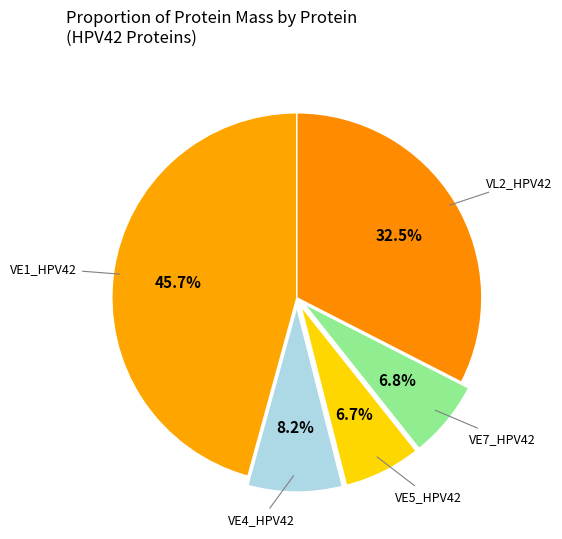

To the nearest percent, what is the average slice percentage?

20%